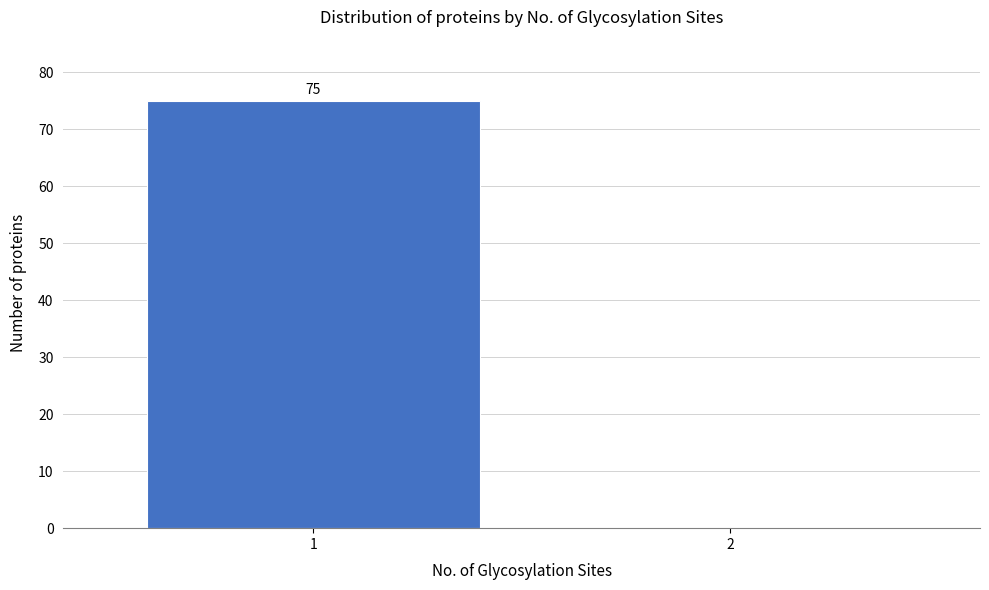

Reading right to left, extract all data points from this chart.

2=0	1=75